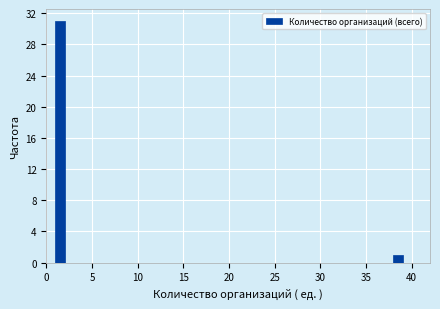

Around what value on the x-axis is the tallest bar? Give the approximate position of its centre, as read against the axis.

1.5